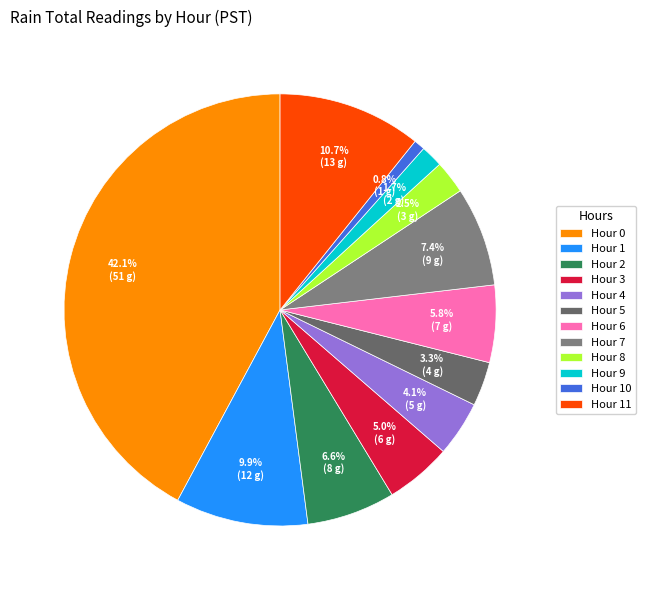

To the nearest percent, what is the average slice percentage?

8%